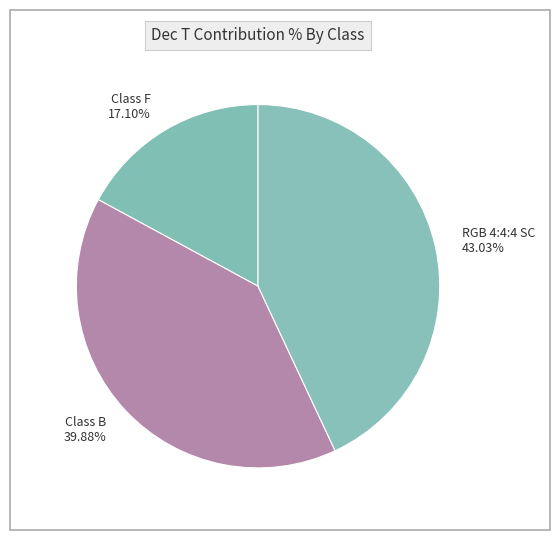

The Class B slice represents 45% of the pie. True or false?

False